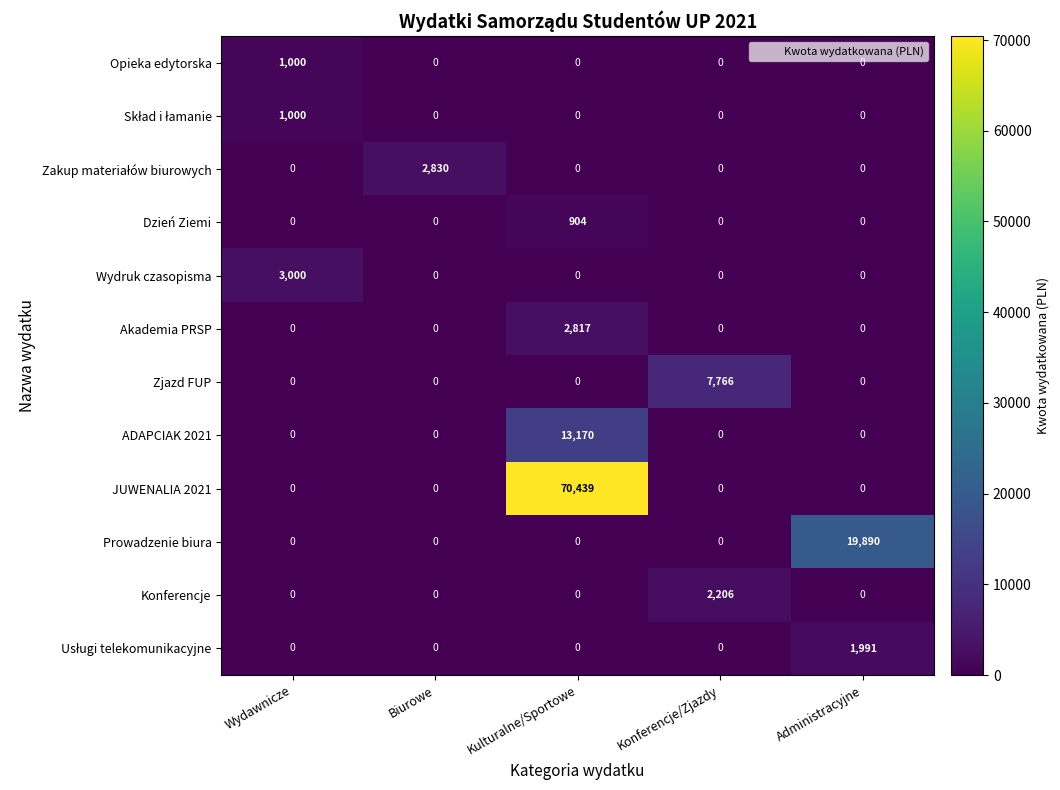

What is the maximum value for ADAPCIAK 2021?

13170